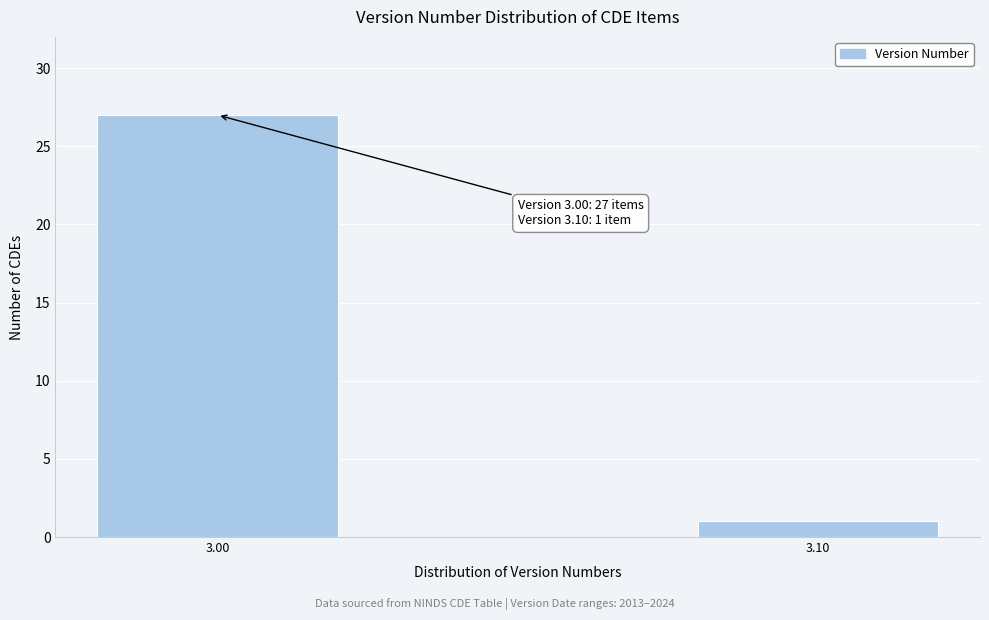

Reading left to right, extract all data points from this chart.

3.00=27	3.10=1